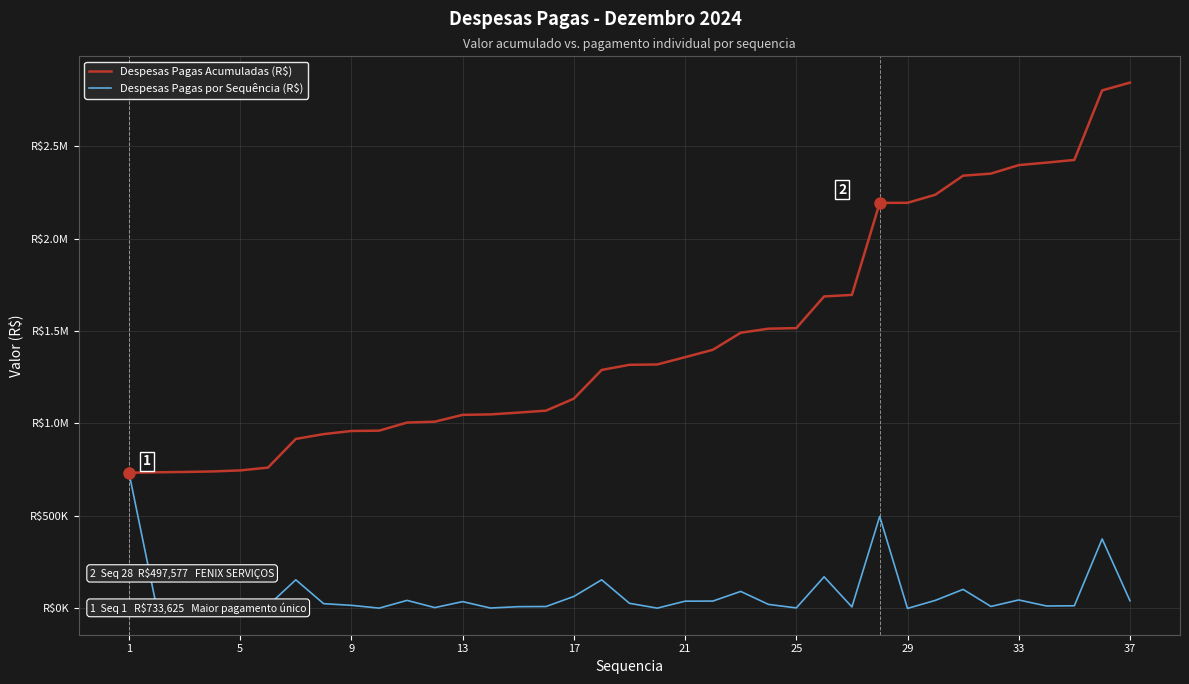

Does the chart display data point markers on the line(s)?

No